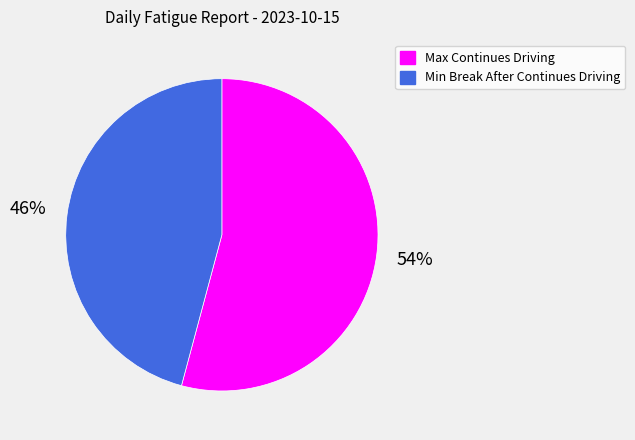

To the nearest percent, what portion does Min Break After Continues Driving represent?

46%